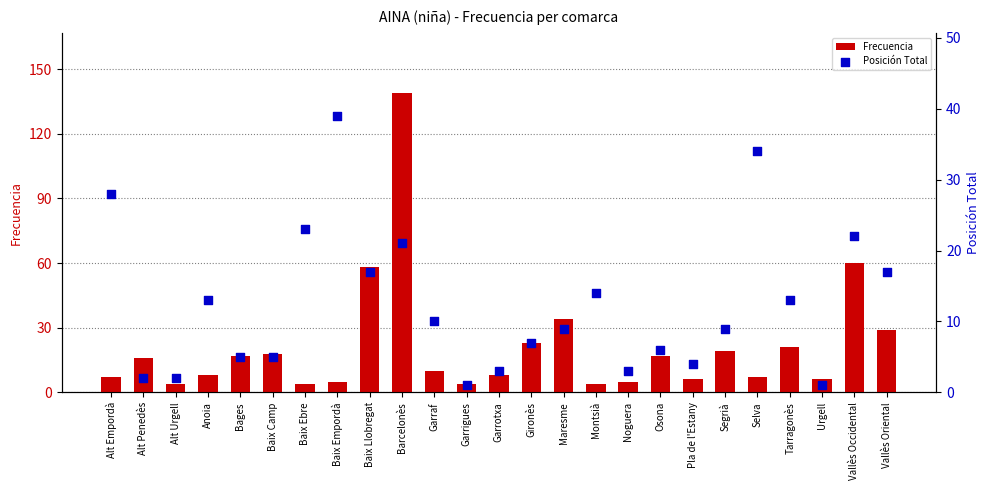

At how many categories does at least one series exceed 91?

1